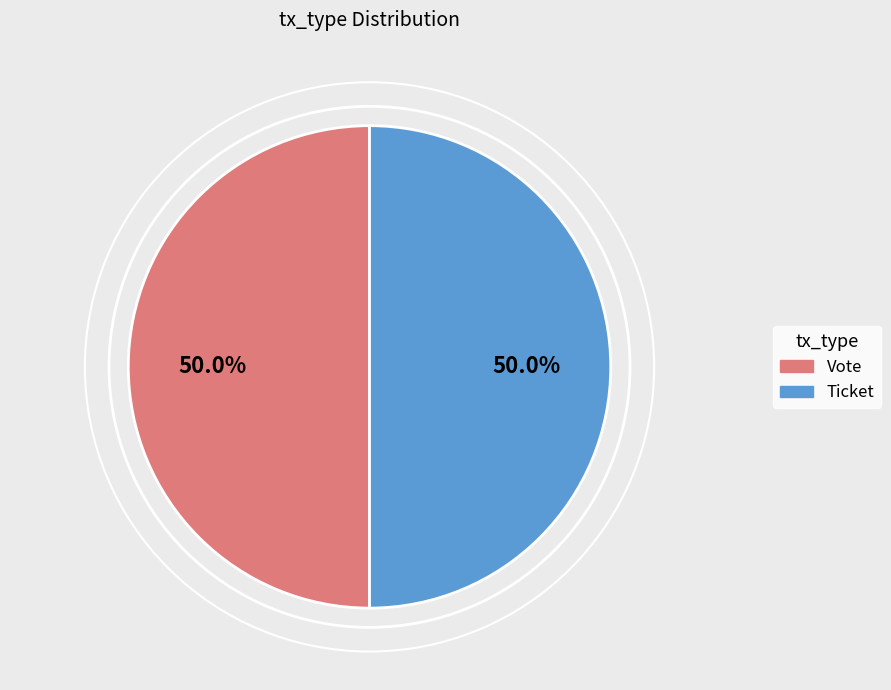

Count the number of slices in the pie.

2